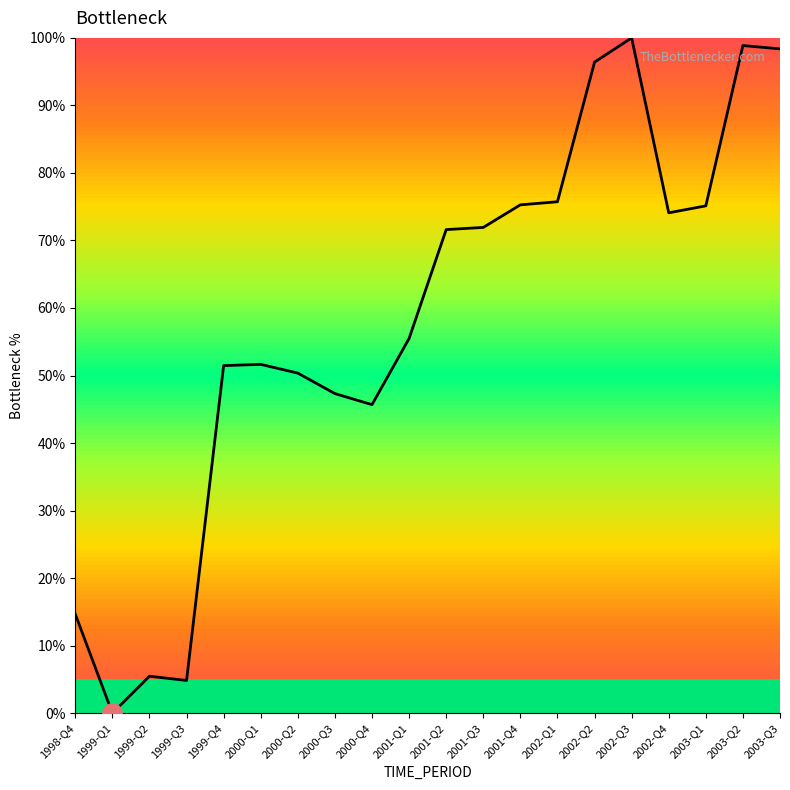

Where does the data first go above 71?

2001-Q2